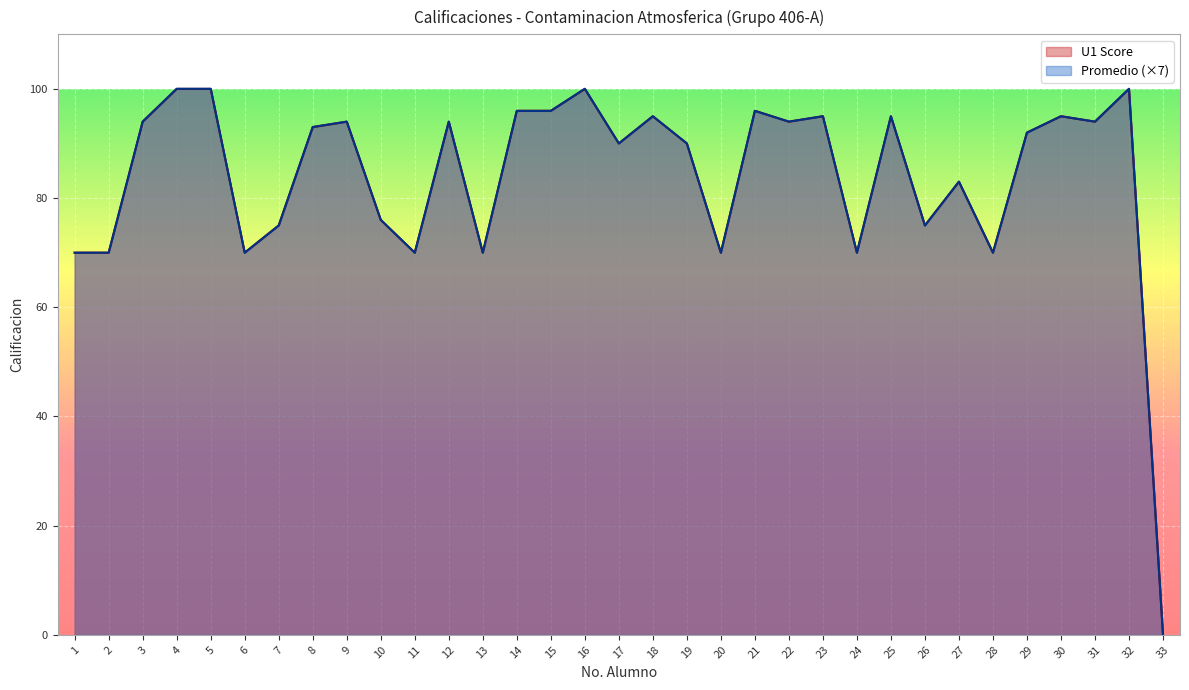

Reading right to left, extract all data points from this chart.

U1 Score: 33=0.0	32=100.0	31=94.0	30=95.0	29=92.0	28=70.0	27=83.0	26=75.0	25=95.0	24=70.0	23=95.0	22=94.0	21=96.0	20=70.0	19=90.0	18=95.0	17=90.0	16=100.0	15=96.0	14=96.0	13=70.0	12=94.0	11=70.0	10=76.0	9=94.0	8=93.0	7=75.0	6=70.0	5=100.0	4=100.0	3=94.0	2=70.0	1=70.0
Promedio: 33=0.0	32=100.0	31=94.0	30=95.0	29=92.0	28=70.0	27=83.0	26=75.0	25=95.0	24=70.0	23=95.0	22=94.0	21=96.0	20=70.0	19=90.0	18=95.0	17=90.0	16=100.0	15=96.0	14=96.0	13=70.0	12=94.0	11=70.0	10=76.0	9=94.0	8=93.0	7=75.0	6=70.0	5=100.0	4=100.0	3=94.0	2=70.0	1=70.0